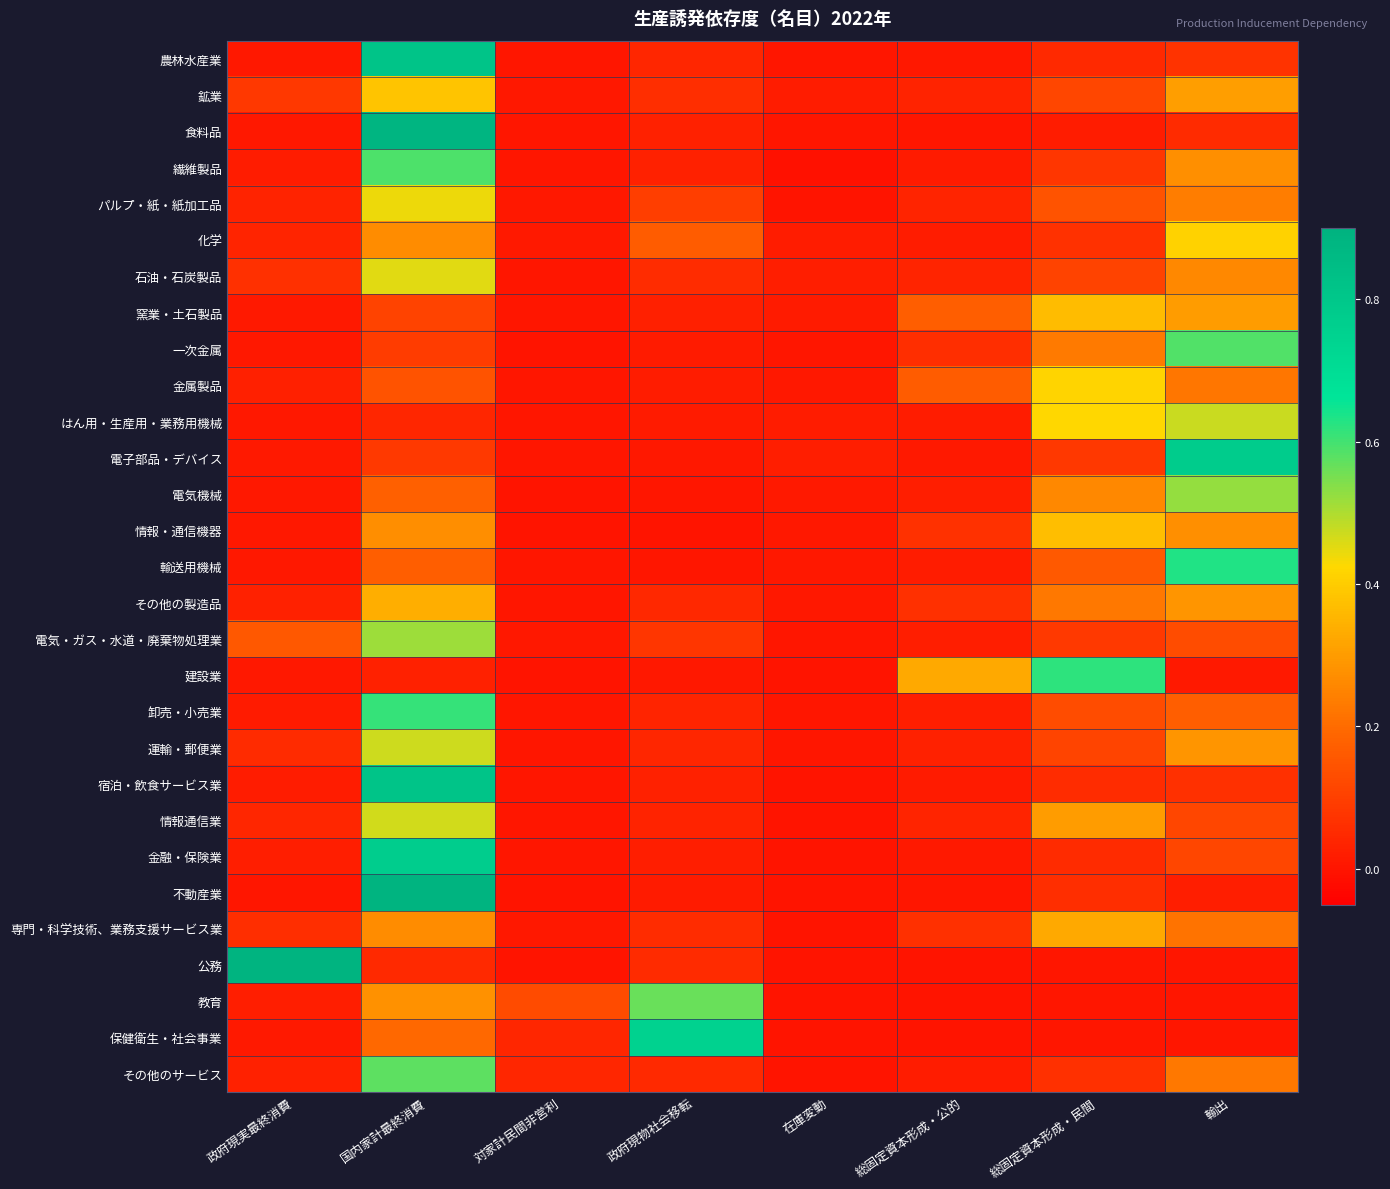

Reading left to right, extract all data points from this chart.

農林水産業: 政府現実最終消費=0.0	国内家計最終消費=0.8	対家計民間非営利=0.0	政府現物社会移転=0.0	在庫変動=0.0	総固定資本形成・公的=0.0	総固定資本形成・民間=0.0	輸出=0.1
鉱業: 政府現実最終消費=0.1	国内家計最終消費=0.4	対家計民間非営利=0.0	政府現物社会移転=0.1	在庫変動=0.0	総固定資本形成・公的=0.0	総固定資本形成・民間=0.1	輸出=0.3
食料品: 政府現実最終消費=0.0	国内家計最終消費=0.9	対家計民間非営利=0.0	政府現物社会移転=0.0	在庫変動=0.0	総固定資本形成・公的=0.0	総固定資本形成・民間=0.0	輸出=0.1
繊維製品: 政府現実最終消費=0.0	国内家計最終消費=0.6	対家計民間非営利=0.0	政府現物社会移転=0.0	在庫変動=-0.0	総固定資本形成・公的=0.0	総固定資本形成・民間=0.1	輸出=0.3
パルプ・紙・紙加工品: 政府現実最終消費=0.0	国内家計最終消費=0.4	対家計民間非営利=0.0	政府現物社会移転=0.1	在庫変動=0.0	総固定資本形成・公的=0.0	総固定資本形成・民間=0.1	輸出=0.2
化学: 政府現実最終消費=0.0	国内家計最終消費=0.3	対家計民間非営利=0.0	政府現物社会移転=0.2	在庫変動=0.0	総固定資本形成・公的=0.0	総固定資本形成・民間=0.1	輸出=0.4
石油・石炭製品: 政府現実最終消費=0.1	国内家計最終消費=0.5	対家計民間非営利=0.0	政府現物社会移転=0.1	在庫変動=0.0	総固定資本形成・公的=0.0	総固定資本形成・民間=0.1	輸出=0.3
窯業・土石製品: 政府現実最終消費=0.0	国内家計最終消費=0.1	対家計民間非営利=0.0	政府現物社会移転=0.0	在庫変動=0.0	総固定資本形成・公的=0.2	総固定資本形成・民間=0.4	輸出=0.3
一次金属: 政府現実最終消費=0.0	国内家計最終消費=0.1	対家計民間非営利=0.0	政府現物社会移転=0.0	在庫変動=0.0	総固定資本形成・公的=0.1	総固定資本形成・民間=0.2	輸出=0.6
金属製品: 政府現実最終消費=0.0	国内家計最終消費=0.1	対家計民間非営利=0.0	政府現物社会移転=0.0	在庫変動=0.0	総固定資本形成・公的=0.2	総固定資本形成・民間=0.4	輸出=0.2
はん用・生産用・業務用機械: 政府現実最終消費=0.0	国内家計最終消費=0.0	対家計民間非営利=0.0	政府現物社会移転=0.0	在庫変動=0.0	総固定資本形成・公的=0.0	総固定資本形成・民間=0.4	輸出=0.5
電子部品・デバイス: 政府現実最終消費=0.0	国内家計最終消費=0.1	対家計民間非営利=0.0	政府現物社会移転=0.0	在庫変動=0.0	総固定資本形成・公的=0.0	総固定資本形成・民間=0.1	輸出=0.8
電気機械: 政府現実最終消費=0.0	国内家計最終消費=0.2	対家計民間非営利=0.0	政府現物社会移転=0.0	在庫変動=0.0	総固定資本形成・公的=0.0	総固定資本形成・民間=0.3	輸出=0.5
情報・通信機器: 政府現実最終消費=0.0	国内家計最終消費=0.3	対家計民間非営利=0.0	政府現物社会移転=0.0	在庫変動=0.0	総固定資本形成・公的=0.1	総固定資本形成・民間=0.4	輸出=0.3
輸送用機械: 政府現実最終消費=0.0	国内家計最終消費=0.2	対家計民間非営利=0.0	政府現物社会移転=0.0	在庫変動=0.0	総固定資本形成・公的=0.0	総固定資本形成・民間=0.2	輸出=0.6
その他の製造品: 政府現実最終消費=0.0	国内家計最終消費=0.3	対家計民間非営利=0.0	政府現物社会移転=0.0	在庫変動=0.0	総固定資本形成・公的=0.1	総固定資本形成・民間=0.2	輸出=0.3
電気・ガス・水道・廃棄物処理業: 政府現実最終消費=0.2	国内家計最終消費=0.5	対家計民間非営利=0.0	政府現物社会移転=0.1	在庫変動=0.0	総固定資本形成・公的=0.0	総固定資本形成・民間=0.1	輸出=0.1
建設業: 政府現実最終消費=0.0	国内家計最終消費=0.0	対家計民間非営利=0.0	政府現物社会移転=0.0	在庫変動=0.0	総固定資本形成・公的=0.3	総固定資本形成・民間=0.6	輸出=0.0
卸売・小売業: 政府現実最終消費=0.0	国内家計最終消費=0.6	対家計民間非営利=0.0	政府現物社会移転=0.0	在庫変動=0.0	総固定資本形成・公的=0.0	総固定資本形成・民間=0.1	輸出=0.2
運輸・郵便業: 政府現実最終消費=0.1	国内家計最終消費=0.5	対家計民間非営利=0.0	政府現物社会移転=0.0	在庫変動=0.0	総固定資本形成・公的=0.0	総固定資本形成・民間=0.1	輸出=0.3
宿泊・飲食サービス業: 政府現実最終消費=0.0	国内家計最終消費=0.8	対家計民間非営利=0.0	政府現物社会移転=0.0	在庫変動=0.0	総固定資本形成・公的=0.0	総固定資本形成・民間=0.1	輸出=0.1
情報通信業: 政府現実最終消費=0.0	国内家計最終消費=0.5	対家計民間非営利=0.0	政府現物社会移転=0.0	在庫変動=-0.0	総固定資本形成・公的=0.0	総固定資本形成・民間=0.3	輸出=0.1
金融・保険業: 政府現実最終消費=0.0	国内家計最終消費=0.8	対家計民間非営利=0.0	政府現物社会移転=0.0	在庫変動=0.0	総固定資本形成・公的=0.0	総固定資本形成・民間=0.1	輸出=0.1
不動産業: 政府現実最終消費=0.0	国内家計最終消費=0.9	対家計民間非営利=0.0	政府現物社会移転=0.0	在庫変動=0.0	総固定資本形成・公的=0.0	総固定資本形成・民間=0.1	輸出=0.0
専門・科学技術、業務支援サービス業: 政府現実最終消費=0.1	国内家計最終消費=0.3	対家計民間非営利=0.0	政府現物社会移転=0.1	在庫変動=0.0	総固定資本形成・公的=0.1	総固定資本形成・民間=0.3	輸出=0.2
公務: 政府現実最終消費=0.9	国内家計最終消費=0.0	対家計民間非営利=0.0	政府現物社会移転=0.1	在庫変動=0.0	総固定資本形成・公的=0.0	総固定資本形成・民間=0.0	輸出=0.0
教育: 政府現実最終消費=0.0	国内家計最終消費=0.3	対家計民間非営利=0.1	政府現物社会移転=0.6	在庫変動=0.0	総固定資本形成・公的=0.0	総固定資本形成・民間=0.0	輸出=0.0
保健衛生・社会事業: 政府現実最終消費=0.0	国内家計最終消費=0.2	対家計民間非営利=0.0	政府現物社会移転=0.7	在庫変動=0.0	総固定資本形成・公的=0.0	総固定資本形成・民間=0.0	輸出=0.0
その他のサービス: 政府現実最終消費=0.0	国内家計最終消費=0.6	対家計民間非営利=0.0	政府現物社会移転=0.0	在庫変動=0.0	総固定資本形成・公的=0.0	総固定資本形成・民間=0.1	輸出=0.2